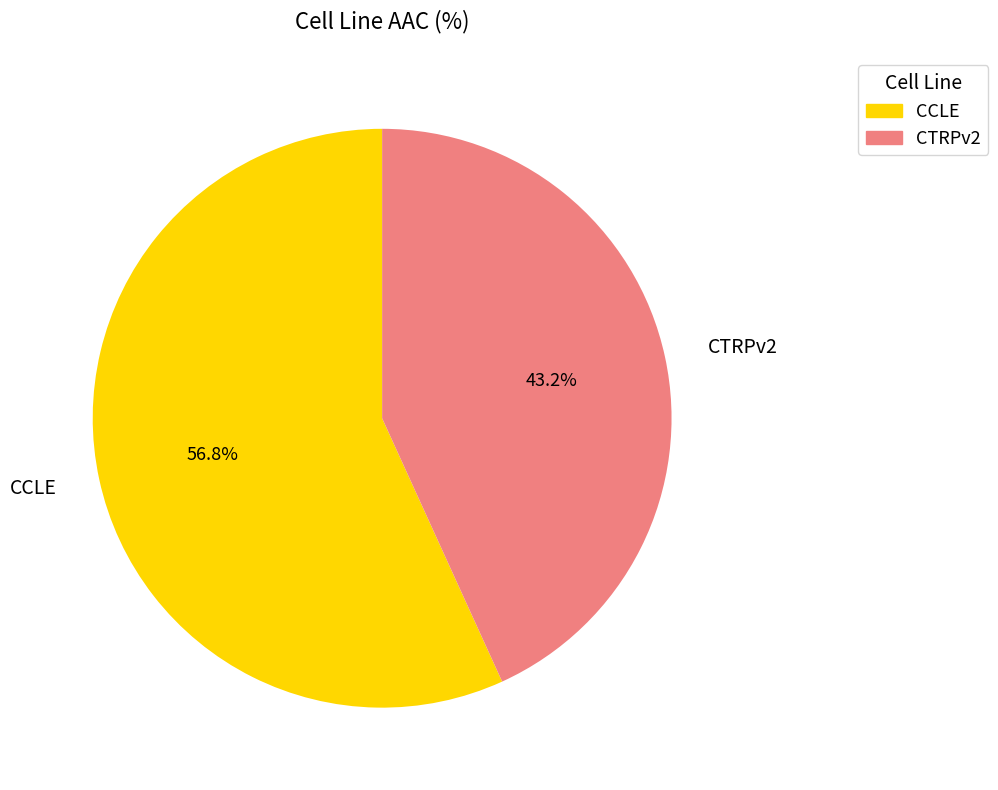

Is it true that CCLE is 57% of the pie?

True